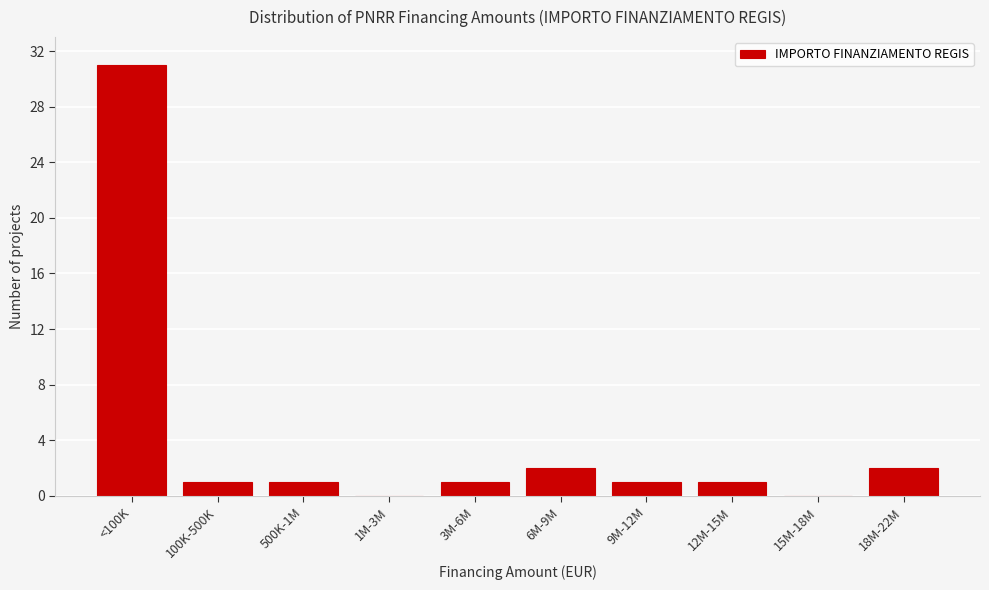

Reading left to right, list all the values displayed in this chart.

<100K=31	100K-500K=1	500K-1M=1	1M-3M=0	3M-6M=1	6M-9M=2	9M-12M=1	12M-15M=1	15M-18M=0	18M-22M=2